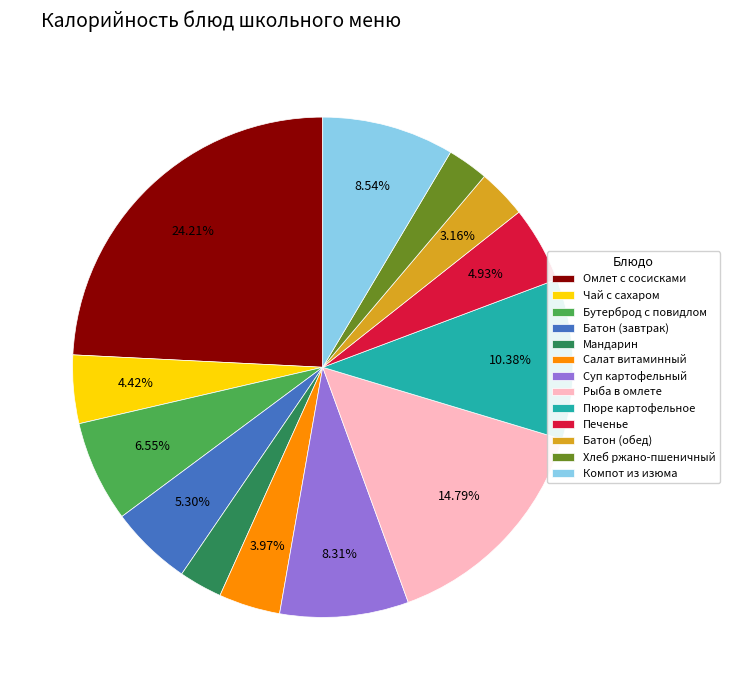

To the nearest percent, what is the average slice percentage?

8%